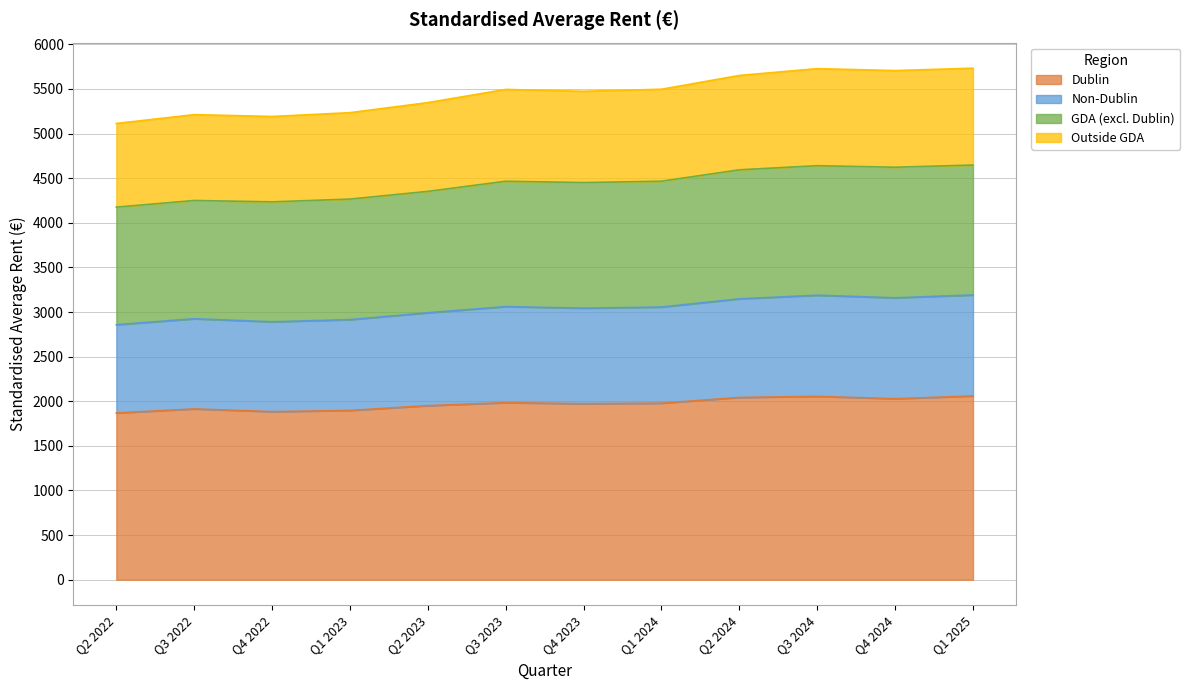

What position from the right is Q2 2022?

12